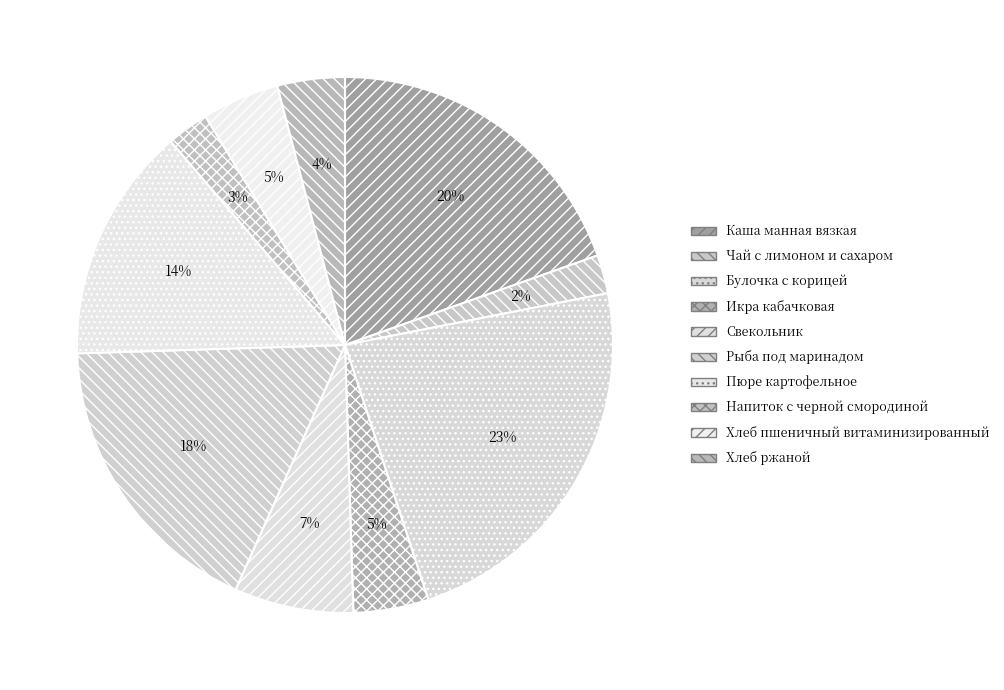

How many segments does this pie chart have?

10